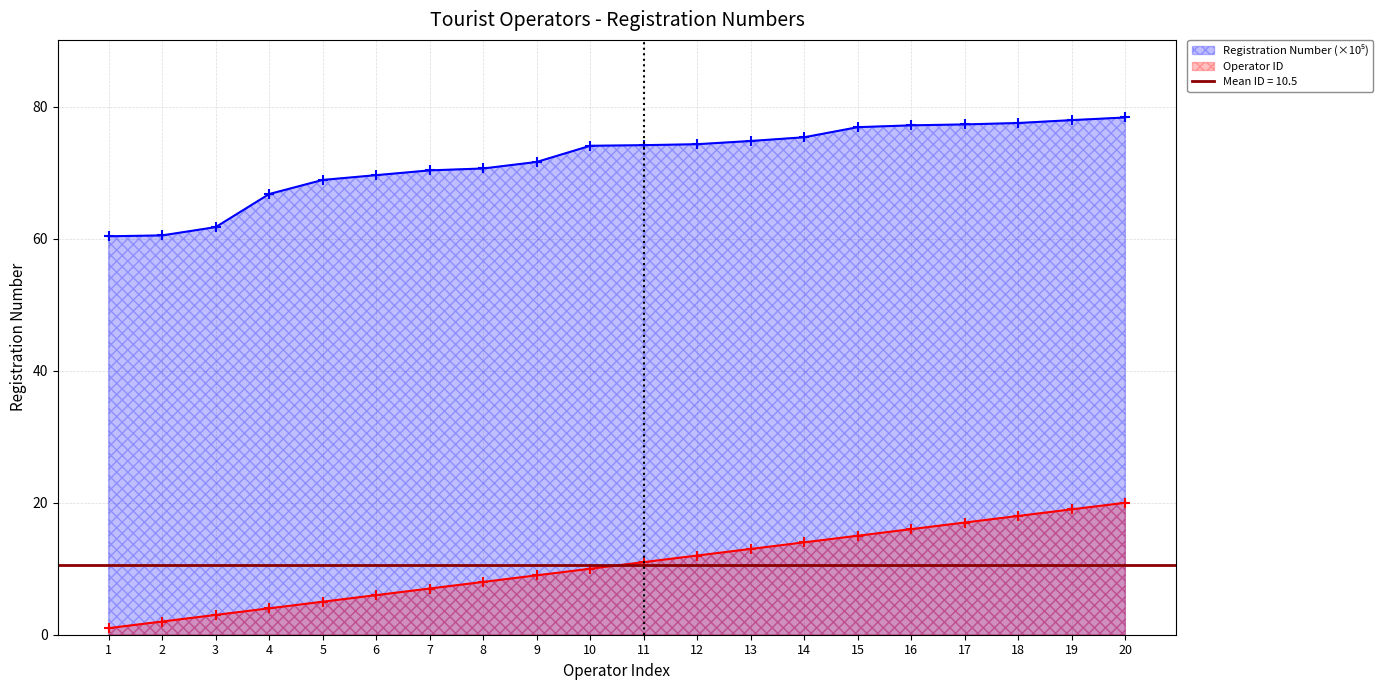

Is it true that Registration Number (×10⁵) equals 111.2 at 14?

False